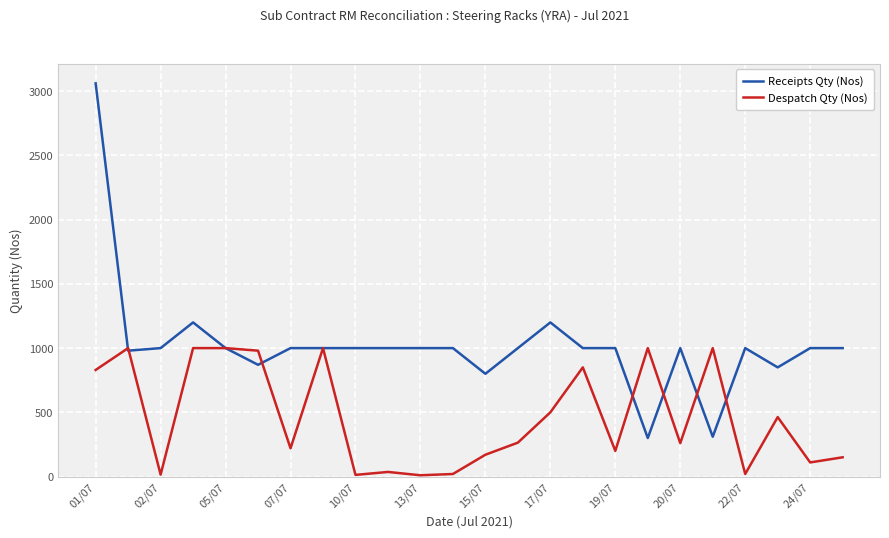

Which series has the largest total across all categories?

Receipts Qty (Nos)